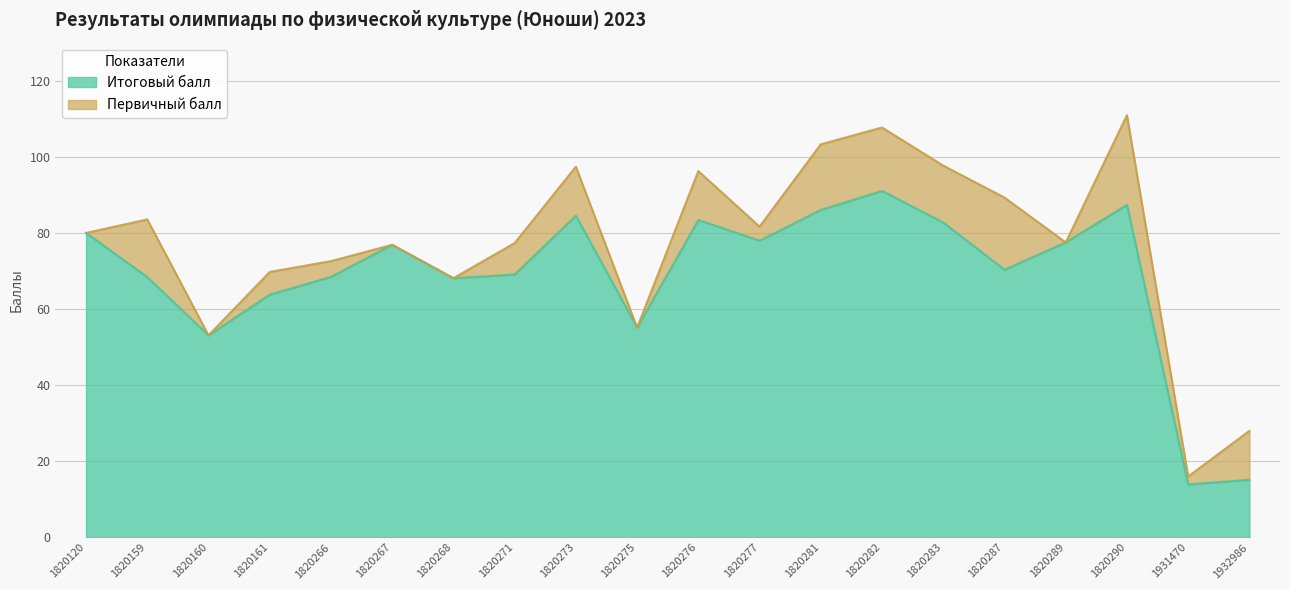

How many distinct data groups are displayed?

2